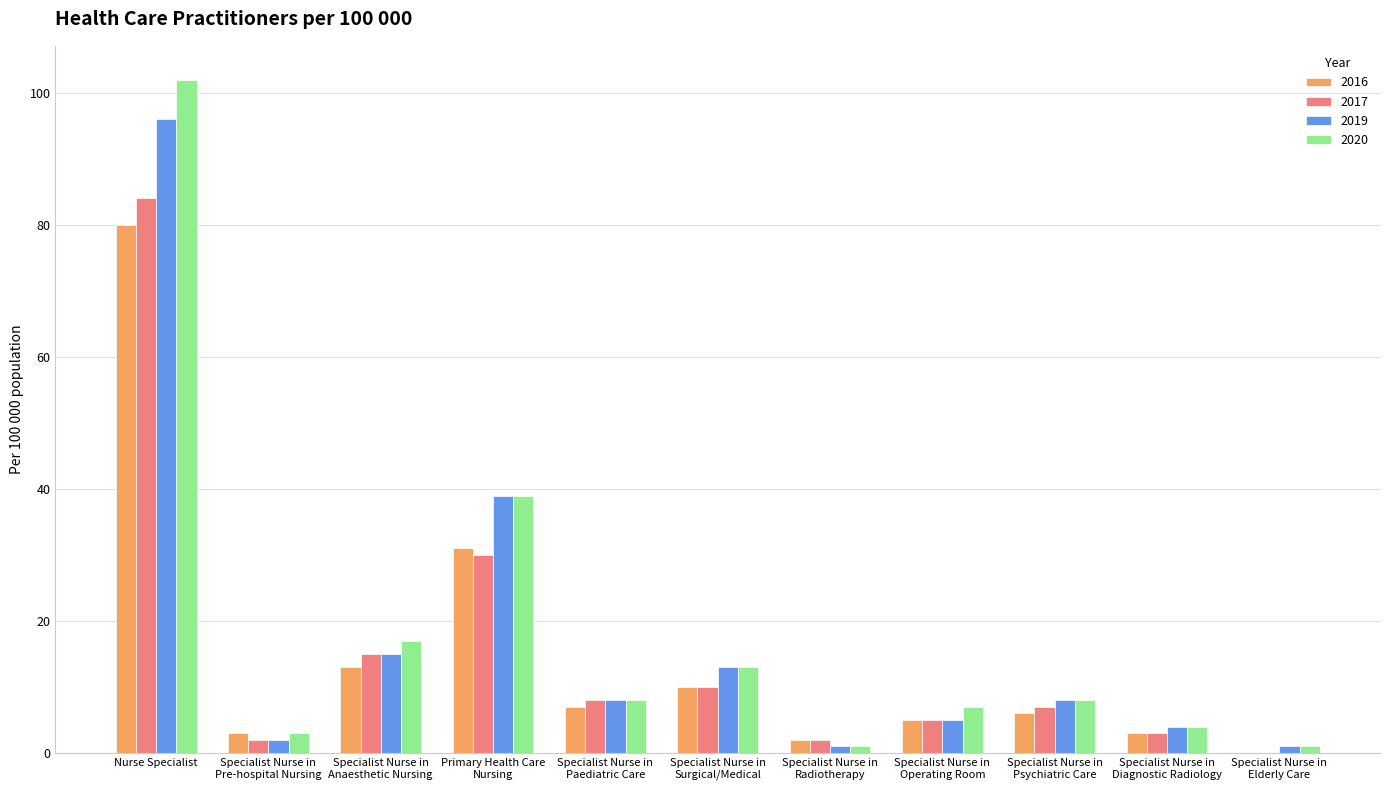

Is the value of 2017 at Specialist Nurse in
Radiotherapy greater than the value of 2020 at Specialist Nurse in
Surgical/Medical?

No